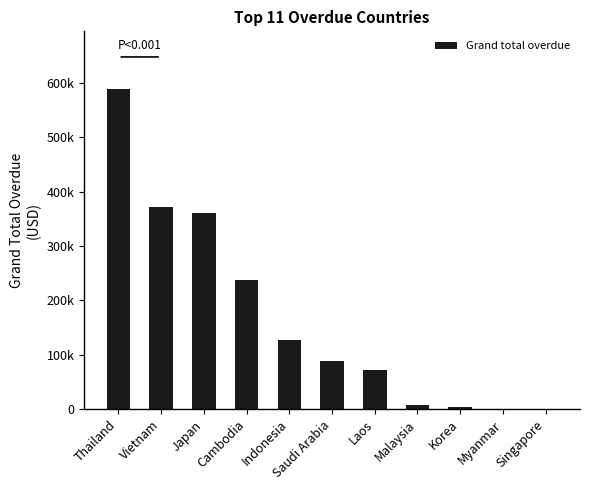

Are the bars horizontal?

No